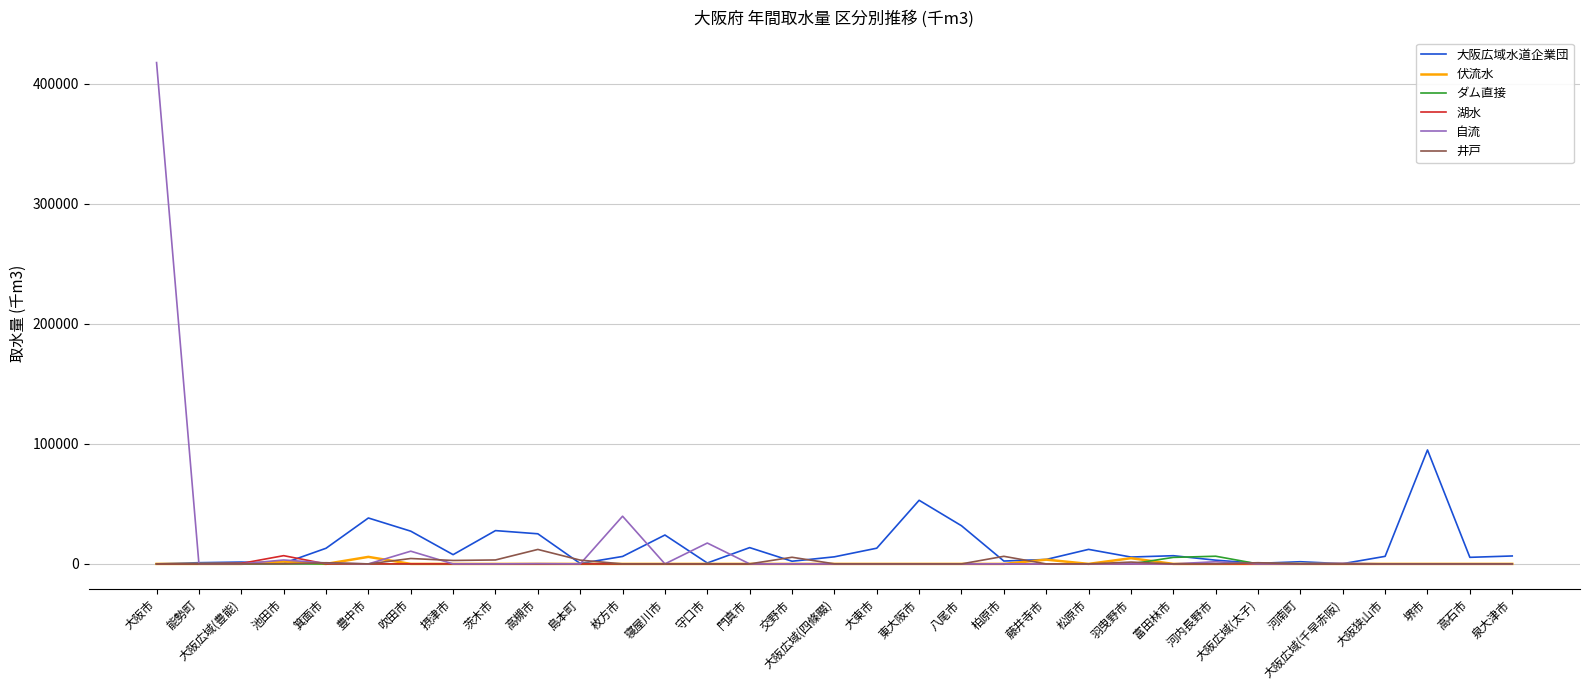

Which label corresponds to the largest value in the chart?

大阪市